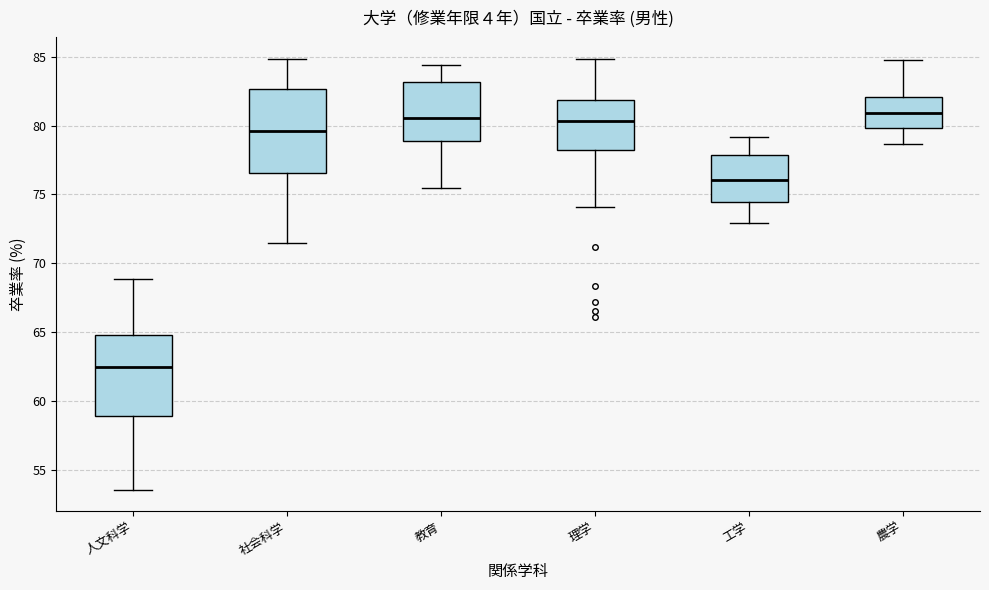

Which box's median line is the lowest?

人文科学